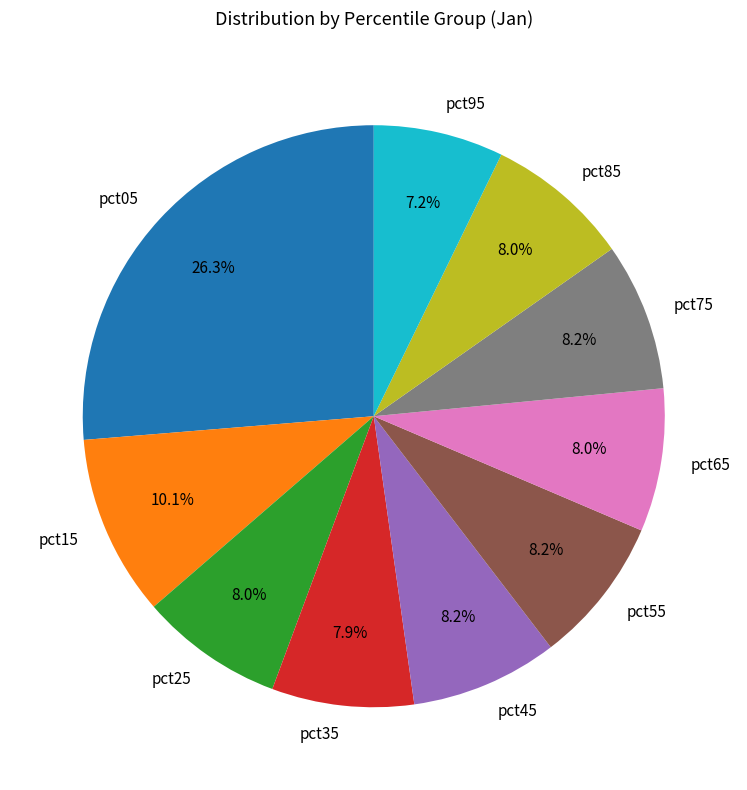

How many slices are in this pie chart?

10